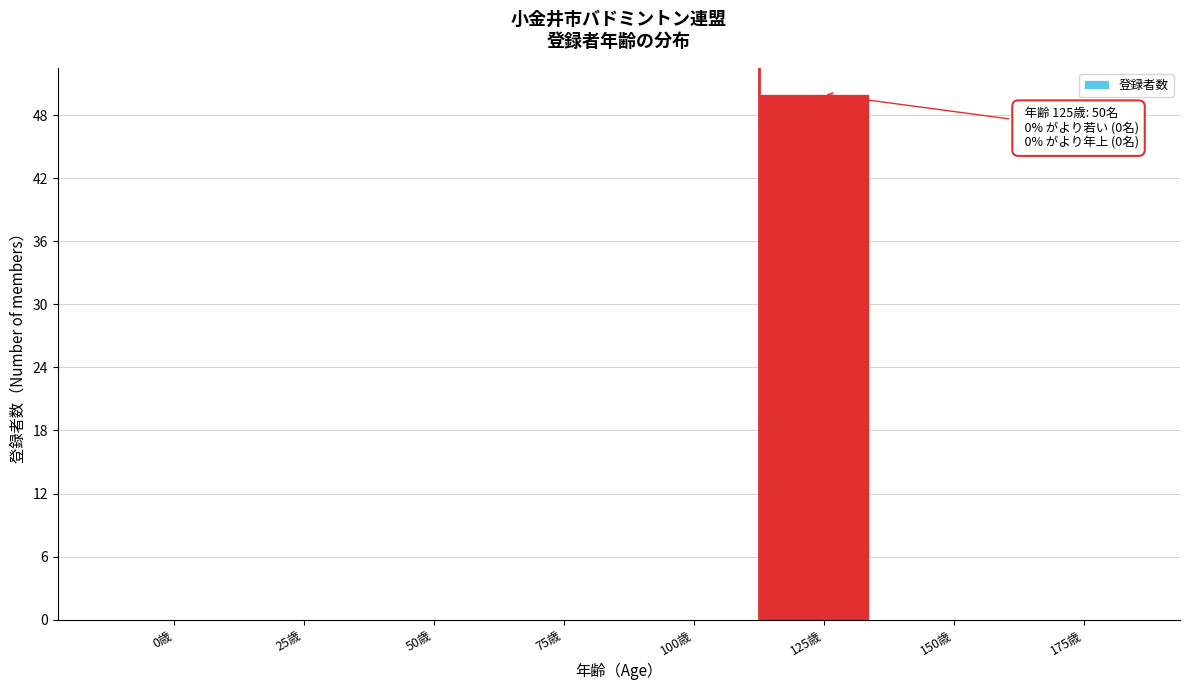

Reading left to right, extract all data points from this chart.

0歳=0	25歳=0	50歳=0	75歳=0	100歳=0	125歳=50	150歳=0	175歳=0